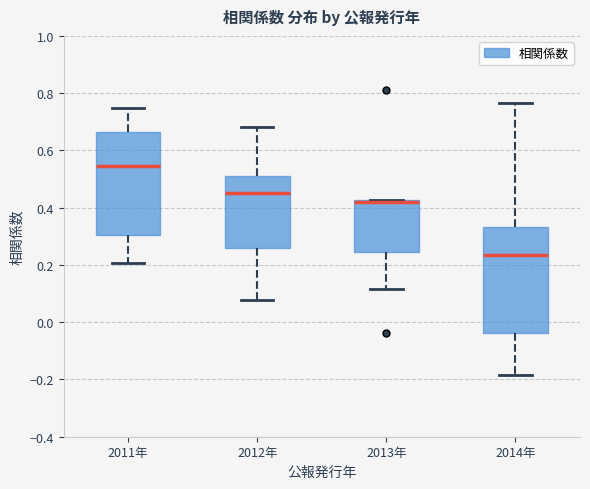

Reading left to right, read every box against the y-axis: the position of its median line, the range the box covers, and the ends of its whiskers. The values are not printed on the chart, so give them approximately, as read against the axis.

2011年: median 0.54, box 0.30 to 0.66, whiskers 0.20 to 0.74
2012年: median 0.46, box 0.26 to 0.52, whiskers 0.08 to 0.68
2013年: median 0.42, box 0.24 to 0.42, whiskers 0.12 to 0.42
2014年: median 0.24, box -0.04 to 0.34, whiskers -0.18 to 0.76